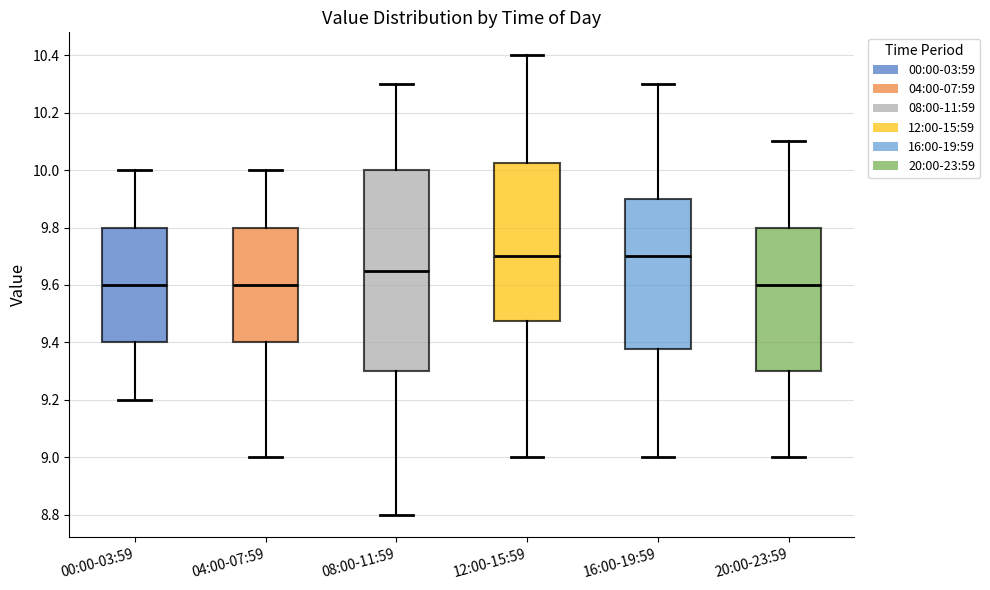

Where is the upper edge of the box for 08:00-11:59 on the y-axis? The values are not printed on the chart, so give them approximately, as read against the axis.

10.00